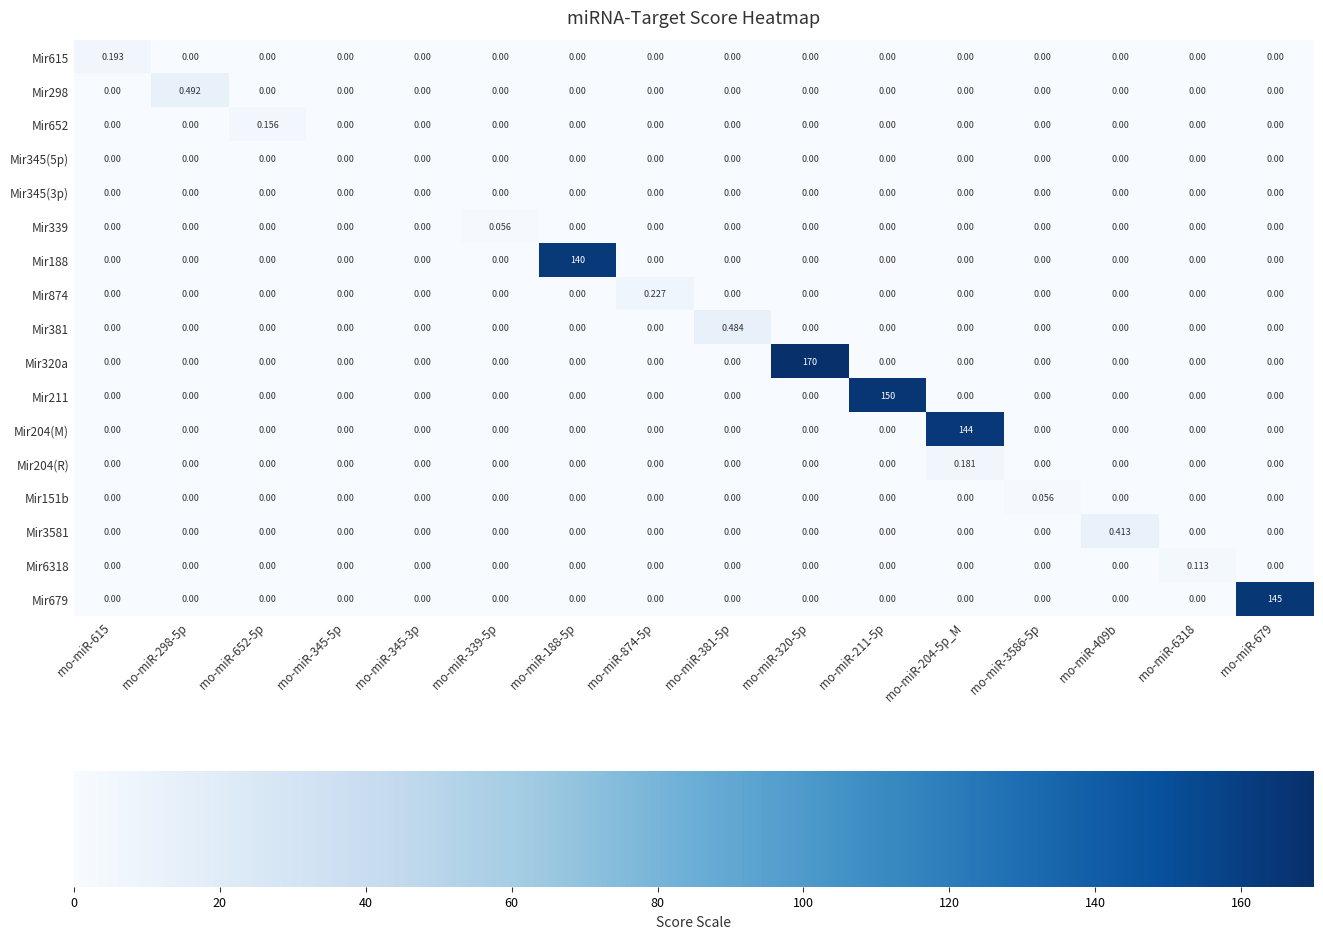

Reading left to right, extract all data points from this chart.

Mir615: rno-miR-615=0.2	rno-miR-298-5p=0.0	rno-miR-652-5p=0.0	rno-miR-345-5p=0.0	rno-miR-345-3p=0.0	rno-miR-339-5p=0.0	rno-miR-188-5p=0.0	rno-miR-874-5p=0.0	rno-miR-381-5p=0.0	rno-miR-320-5p=0.0	rno-miR-211-5p=0.0	rno-miR-204-5p_M=0.0	rno-miR-3586-5p=0.0	rno-miR-409b=0.0	rno-miR-6318=0.0	rno-miR-679=0.0
Mir298: rno-miR-615=0.0	rno-miR-298-5p=0.5	rno-miR-652-5p=0.0	rno-miR-345-5p=0.0	rno-miR-345-3p=0.0	rno-miR-339-5p=0.0	rno-miR-188-5p=0.0	rno-miR-874-5p=0.0	rno-miR-381-5p=0.0	rno-miR-320-5p=0.0	rno-miR-211-5p=0.0	rno-miR-204-5p_M=0.0	rno-miR-3586-5p=0.0	rno-miR-409b=0.0	rno-miR-6318=0.0	rno-miR-679=0.0
Mir652: rno-miR-615=0.0	rno-miR-298-5p=0.0	rno-miR-652-5p=0.2	rno-miR-345-5p=0.0	rno-miR-345-3p=0.0	rno-miR-339-5p=0.0	rno-miR-188-5p=0.0	rno-miR-874-5p=0.0	rno-miR-381-5p=0.0	rno-miR-320-5p=0.0	rno-miR-211-5p=0.0	rno-miR-204-5p_M=0.0	rno-miR-3586-5p=0.0	rno-miR-409b=0.0	rno-miR-6318=0.0	rno-miR-679=0.0
Mir345(5p): rno-miR-615=0.0	rno-miR-298-5p=0.0	rno-miR-652-5p=0.0	rno-miR-345-5p=0.0	rno-miR-345-3p=0.0	rno-miR-339-5p=0.0	rno-miR-188-5p=0.0	rno-miR-874-5p=0.0	rno-miR-381-5p=0.0	rno-miR-320-5p=0.0	rno-miR-211-5p=0.0	rno-miR-204-5p_M=0.0	rno-miR-3586-5p=0.0	rno-miR-409b=0.0	rno-miR-6318=0.0	rno-miR-679=0.0
Mir345(3p): rno-miR-615=0.0	rno-miR-298-5p=0.0	rno-miR-652-5p=0.0	rno-miR-345-5p=0.0	rno-miR-345-3p=0.0	rno-miR-339-5p=0.0	rno-miR-188-5p=0.0	rno-miR-874-5p=0.0	rno-miR-381-5p=0.0	rno-miR-320-5p=0.0	rno-miR-211-5p=0.0	rno-miR-204-5p_M=0.0	rno-miR-3586-5p=0.0	rno-miR-409b=0.0	rno-miR-6318=0.0	rno-miR-679=0.0
Mir339: rno-miR-615=0.0	rno-miR-298-5p=0.0	rno-miR-652-5p=0.0	rno-miR-345-5p=0.0	rno-miR-345-3p=0.0	rno-miR-339-5p=0.1	rno-miR-188-5p=0.0	rno-miR-874-5p=0.0	rno-miR-381-5p=0.0	rno-miR-320-5p=0.0	rno-miR-211-5p=0.0	rno-miR-204-5p_M=0.0	rno-miR-3586-5p=0.0	rno-miR-409b=0.0	rno-miR-6318=0.0	rno-miR-679=0.0
Mir188: rno-miR-615=0.0	rno-miR-298-5p=0.0	rno-miR-652-5p=0.0	rno-miR-345-5p=0.0	rno-miR-345-3p=0.0	rno-miR-339-5p=0.0	rno-miR-188-5p=140.0	rno-miR-874-5p=0.0	rno-miR-381-5p=0.0	rno-miR-320-5p=0.0	rno-miR-211-5p=0.0	rno-miR-204-5p_M=0.0	rno-miR-3586-5p=0.0	rno-miR-409b=0.0	rno-miR-6318=0.0	rno-miR-679=0.0
Mir874: rno-miR-615=0.0	rno-miR-298-5p=0.0	rno-miR-652-5p=0.0	rno-miR-345-5p=0.0	rno-miR-345-3p=0.0	rno-miR-339-5p=0.0	rno-miR-188-5p=0.0	rno-miR-874-5p=0.2	rno-miR-381-5p=0.0	rno-miR-320-5p=0.0	rno-miR-211-5p=0.0	rno-miR-204-5p_M=0.0	rno-miR-3586-5p=0.0	rno-miR-409b=0.0	rno-miR-6318=0.0	rno-miR-679=0.0
Mir381: rno-miR-615=0.0	rno-miR-298-5p=0.0	rno-miR-652-5p=0.0	rno-miR-345-5p=0.0	rno-miR-345-3p=0.0	rno-miR-339-5p=0.0	rno-miR-188-5p=0.0	rno-miR-874-5p=0.0	rno-miR-381-5p=0.5	rno-miR-320-5p=0.0	rno-miR-211-5p=0.0	rno-miR-204-5p_M=0.0	rno-miR-3586-5p=0.0	rno-miR-409b=0.0	rno-miR-6318=0.0	rno-miR-679=0.0
Mir320a: rno-miR-615=0.0	rno-miR-298-5p=0.0	rno-miR-652-5p=0.0	rno-miR-345-5p=0.0	rno-miR-345-3p=0.0	rno-miR-339-5p=0.0	rno-miR-188-5p=0.0	rno-miR-874-5p=0.0	rno-miR-381-5p=0.0	rno-miR-320-5p=170.0	rno-miR-211-5p=0.0	rno-miR-204-5p_M=0.0	rno-miR-3586-5p=0.0	rno-miR-409b=0.0	rno-miR-6318=0.0	rno-miR-679=0.0
Mir211: rno-miR-615=0.0	rno-miR-298-5p=0.0	rno-miR-652-5p=0.0	rno-miR-345-5p=0.0	rno-miR-345-3p=0.0	rno-miR-339-5p=0.0	rno-miR-188-5p=0.0	rno-miR-874-5p=0.0	rno-miR-381-5p=0.0	rno-miR-320-5p=0.0	rno-miR-211-5p=150.0	rno-miR-204-5p_M=0.0	rno-miR-3586-5p=0.0	rno-miR-409b=0.0	rno-miR-6318=0.0	rno-miR-679=0.0
Mir204(M): rno-miR-615=0.0	rno-miR-298-5p=0.0	rno-miR-652-5p=0.0	rno-miR-345-5p=0.0	rno-miR-345-3p=0.0	rno-miR-339-5p=0.0	rno-miR-188-5p=0.0	rno-miR-874-5p=0.0	rno-miR-381-5p=0.0	rno-miR-320-5p=0.0	rno-miR-211-5p=0.0	rno-miR-204-5p_M=144.0	rno-miR-3586-5p=0.0	rno-miR-409b=0.0	rno-miR-6318=0.0	rno-miR-679=0.0
Mir204(R): rno-miR-615=0.0	rno-miR-298-5p=0.0	rno-miR-652-5p=0.0	rno-miR-345-5p=0.0	rno-miR-345-3p=0.0	rno-miR-339-5p=0.0	rno-miR-188-5p=0.0	rno-miR-874-5p=0.0	rno-miR-381-5p=0.0	rno-miR-320-5p=0.0	rno-miR-211-5p=0.0	rno-miR-204-5p_M=0.2	rno-miR-3586-5p=0.0	rno-miR-409b=0.0	rno-miR-6318=0.0	rno-miR-679=0.0
Mir151b: rno-miR-615=0.0	rno-miR-298-5p=0.0	rno-miR-652-5p=0.0	rno-miR-345-5p=0.0	rno-miR-345-3p=0.0	rno-miR-339-5p=0.0	rno-miR-188-5p=0.0	rno-miR-874-5p=0.0	rno-miR-381-5p=0.0	rno-miR-320-5p=0.0	rno-miR-211-5p=0.0	rno-miR-204-5p_M=0.0	rno-miR-3586-5p=0.1	rno-miR-409b=0.0	rno-miR-6318=0.0	rno-miR-679=0.0
Mir3581: rno-miR-615=0.0	rno-miR-298-5p=0.0	rno-miR-652-5p=0.0	rno-miR-345-5p=0.0	rno-miR-345-3p=0.0	rno-miR-339-5p=0.0	rno-miR-188-5p=0.0	rno-miR-874-5p=0.0	rno-miR-381-5p=0.0	rno-miR-320-5p=0.0	rno-miR-211-5p=0.0	rno-miR-204-5p_M=0.0	rno-miR-3586-5p=0.0	rno-miR-409b=0.4	rno-miR-6318=0.0	rno-miR-679=0.0
Mir6318: rno-miR-615=0.0	rno-miR-298-5p=0.0	rno-miR-652-5p=0.0	rno-miR-345-5p=0.0	rno-miR-345-3p=0.0	rno-miR-339-5p=0.0	rno-miR-188-5p=0.0	rno-miR-874-5p=0.0	rno-miR-381-5p=0.0	rno-miR-320-5p=0.0	rno-miR-211-5p=0.0	rno-miR-204-5p_M=0.0	rno-miR-3586-5p=0.0	rno-miR-409b=0.0	rno-miR-6318=0.1	rno-miR-679=0.0
Mir679: rno-miR-615=0.0	rno-miR-298-5p=0.0	rno-miR-652-5p=0.0	rno-miR-345-5p=0.0	rno-miR-345-3p=0.0	rno-miR-339-5p=0.0	rno-miR-188-5p=0.0	rno-miR-874-5p=0.0	rno-miR-381-5p=0.0	rno-miR-320-5p=0.0	rno-miR-211-5p=0.0	rno-miR-204-5p_M=0.0	rno-miR-3586-5p=0.0	rno-miR-409b=0.0	rno-miR-6318=0.0	rno-miR-679=145.0